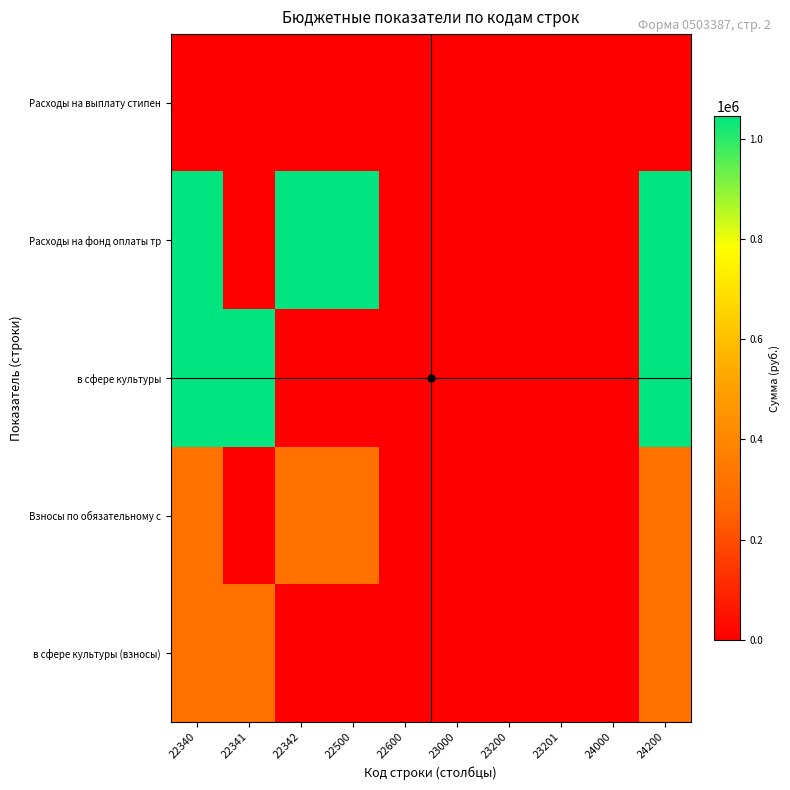

Which category has the highest value across all series?

22340